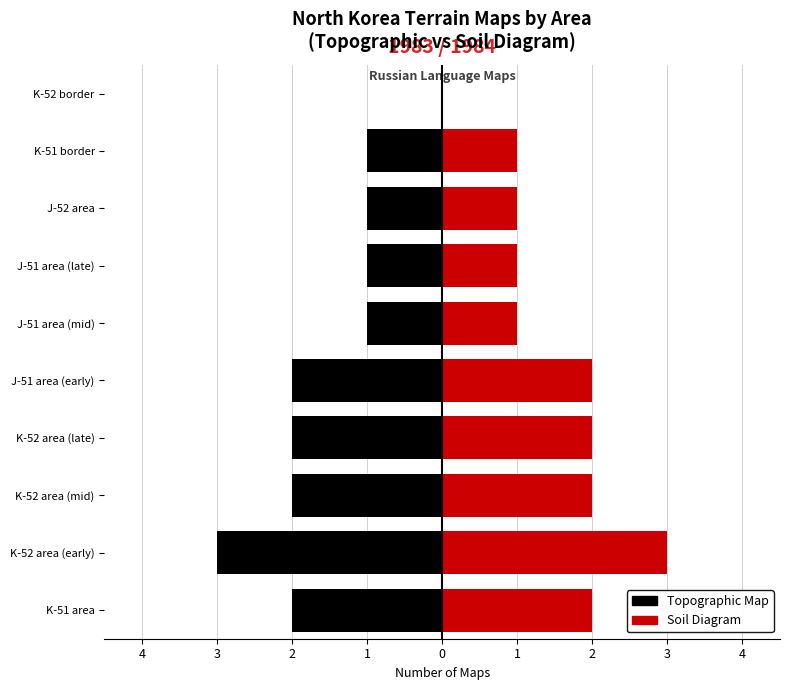

Are the bars horizontal?

Yes